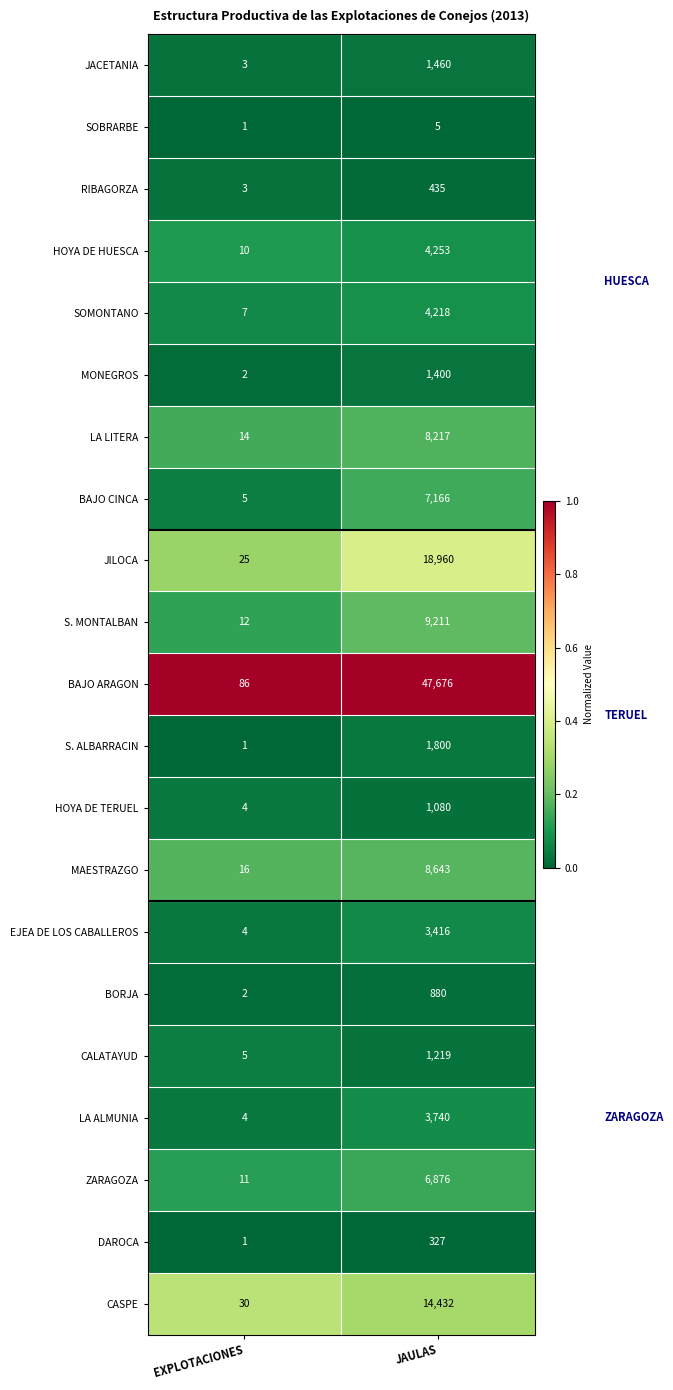

How many distinct data groups are displayed?

21